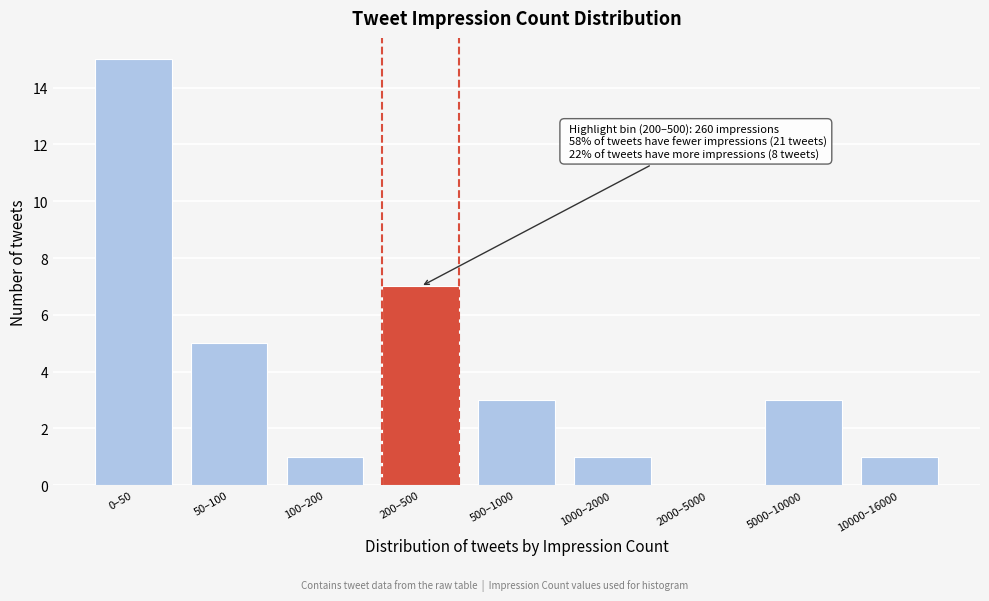

Reading left to right, what are all the values shown in this chart?

0–50=15	50–100=5	100–200=1	200–500=7	500–1000=3	1000–2000=1	2000–5000=0	5000–10000=3	10000–16000=1